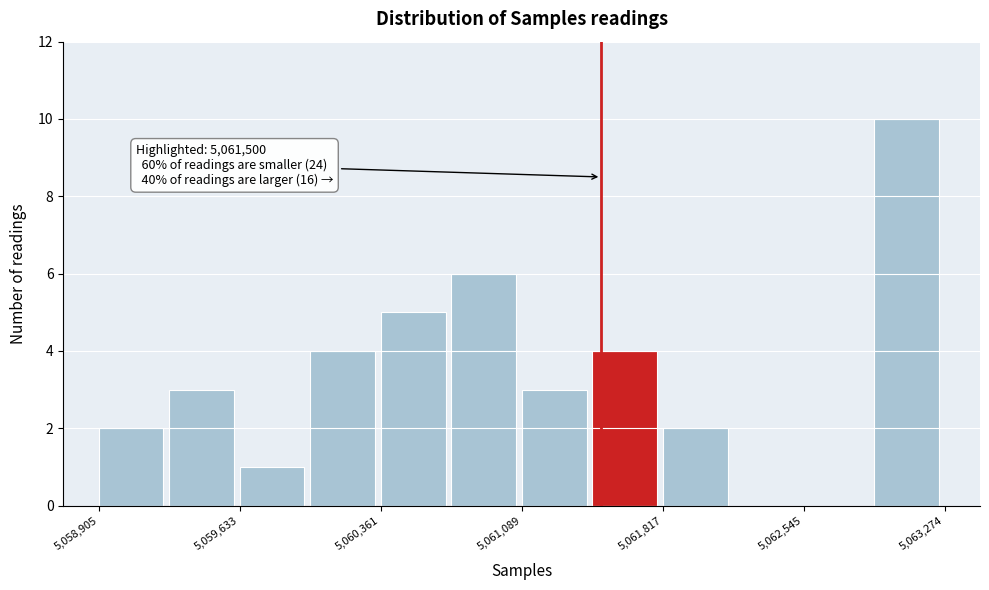

Around what value on the x-axis is the tallest bar? Give the approximate position of its centre, as read against the axis.

5063100